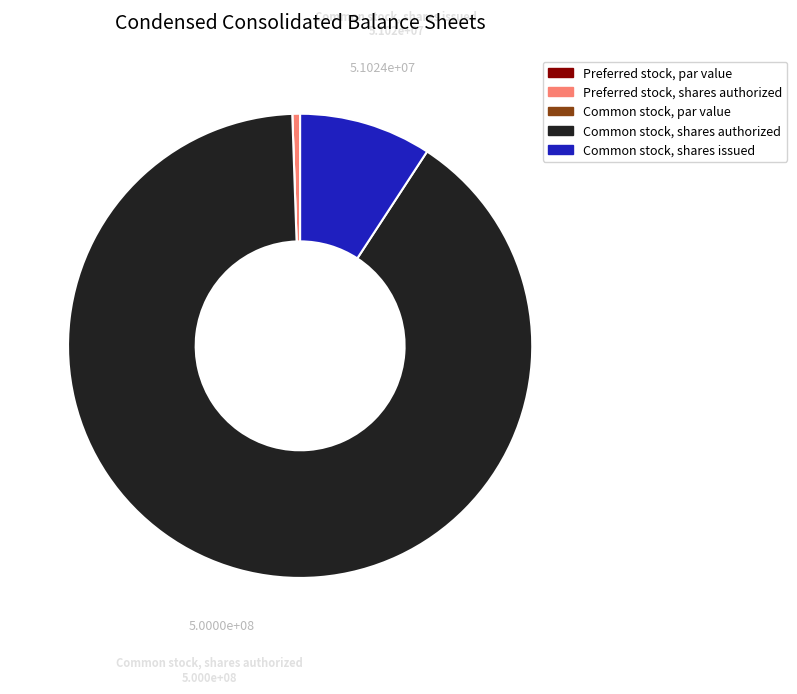

Is there a majority slice in this chart?

Yes